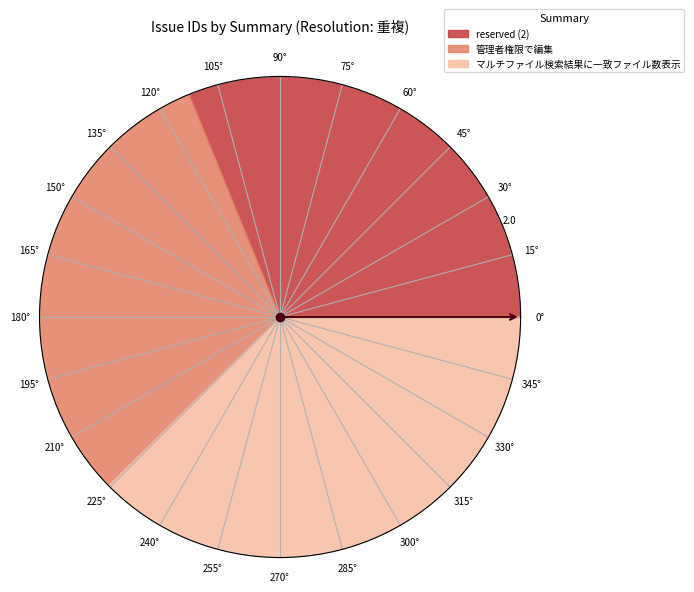

Rank the categories by value from highest to lowest.

マルチファイル検索結果に一致ファイル数表示, 管理者権限で編集, reserved (2)